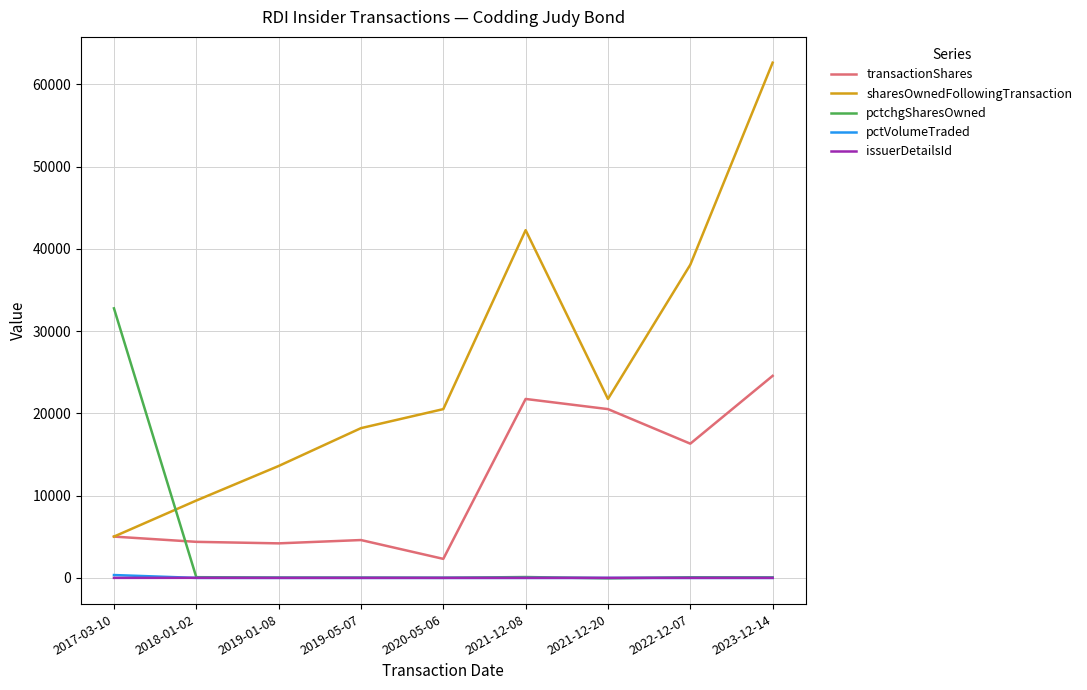

How many distinct data groups are displayed?

5